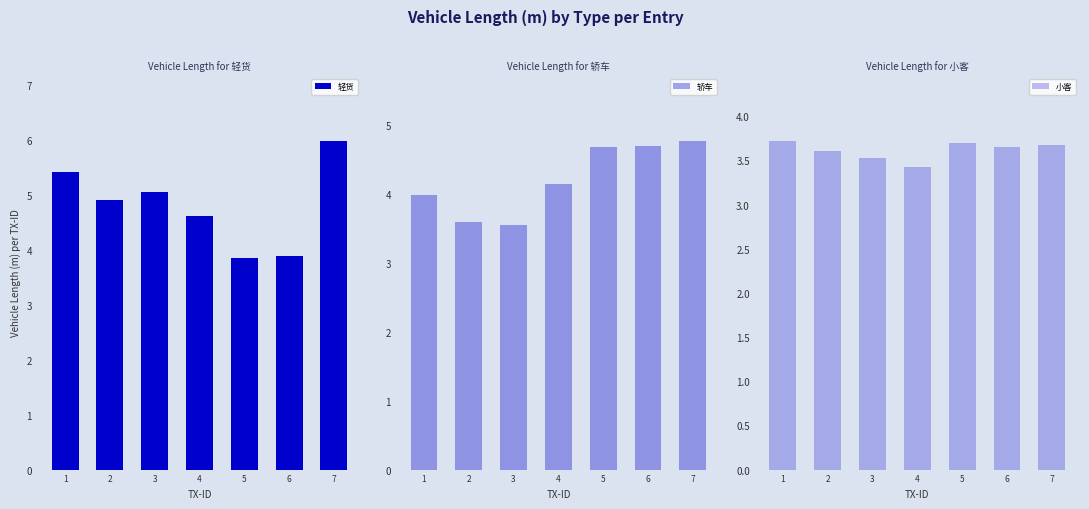

True or false: 轿车 has a value of 7.2 at 5.

False